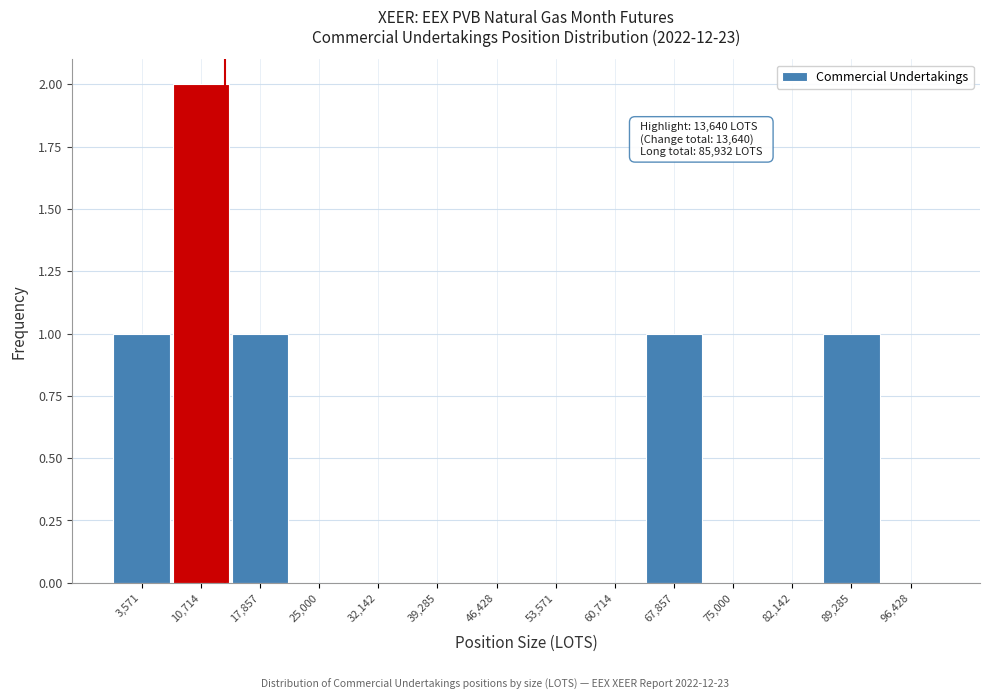

Which range on the x-axis has the tallest bar?

7000 to 14000